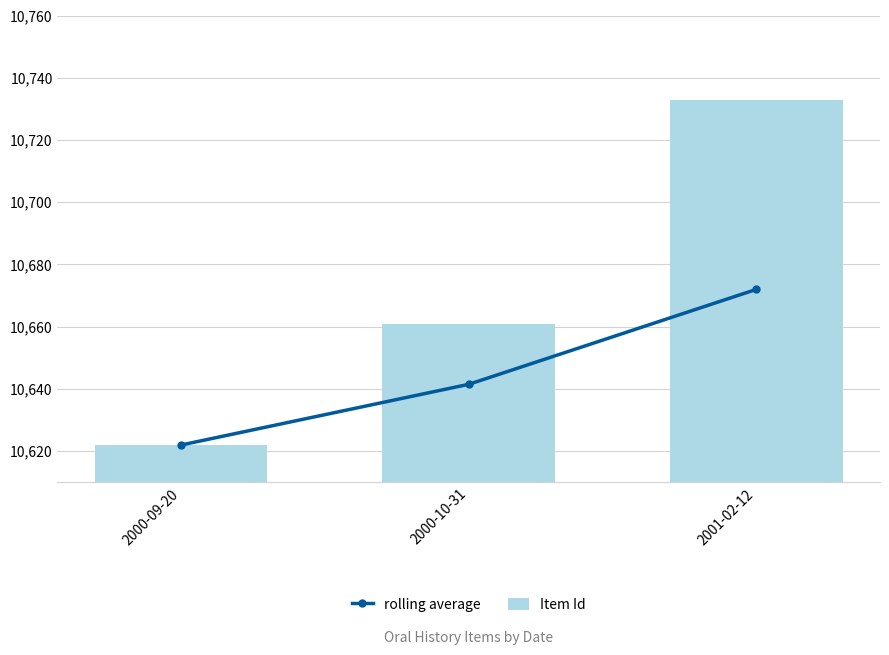

Between 2000-10-31 and 2001-02-12, which series saw the biggest shift?

Item Id